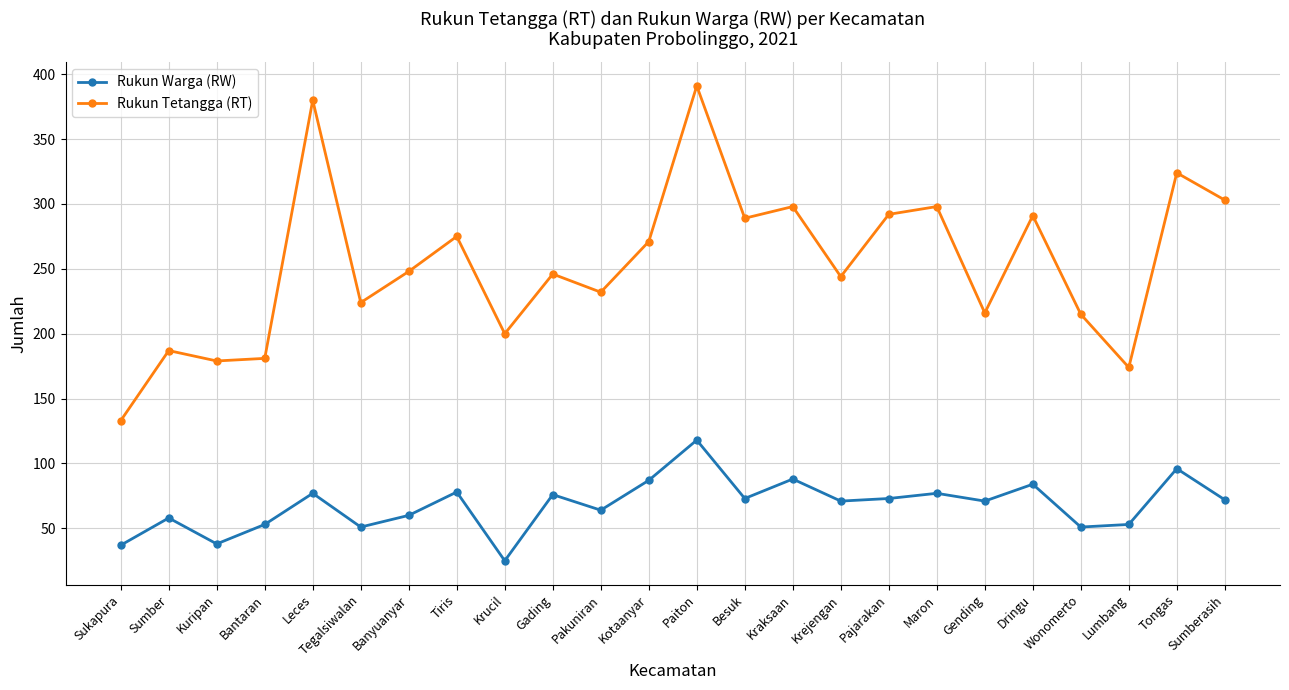

What position from the left is Krejengan?

16